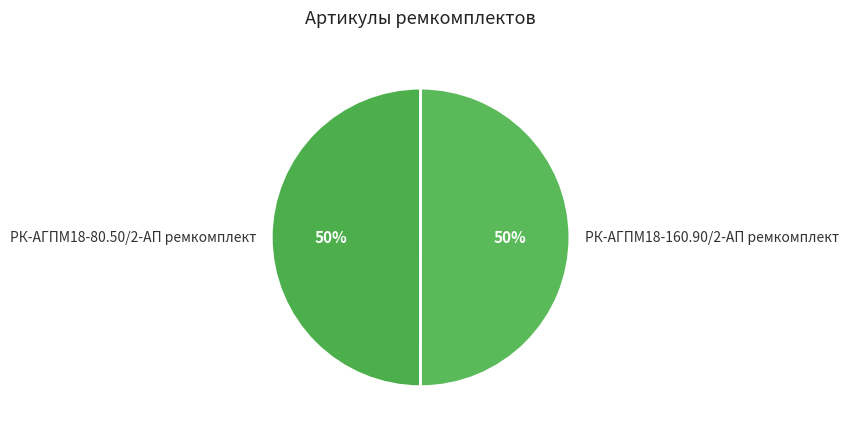

Combined, do РК-АГПМ18-160.90/2-АП ремкомплект and РК-АГПМ18-80.50/2-АП ремкомплект account for over 50%?

Yes